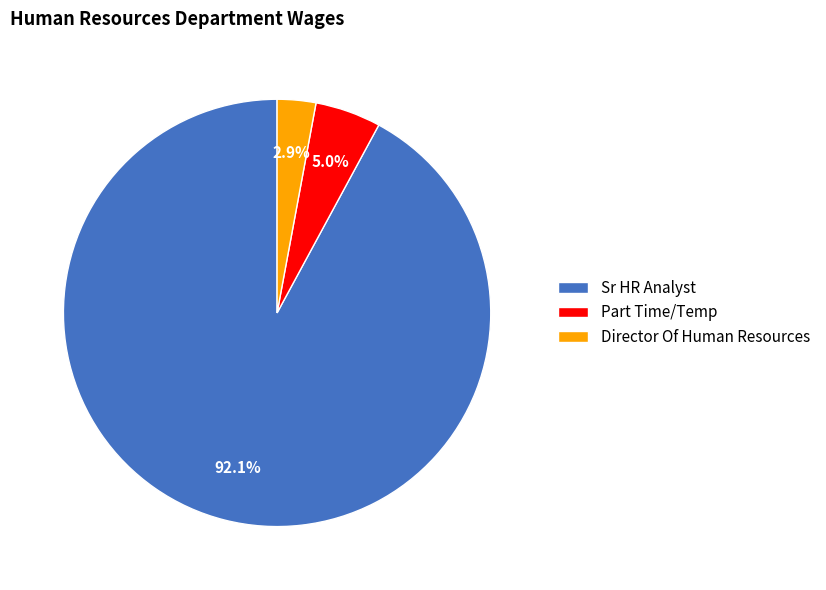

To the nearest percent, what percentage of the pie is Sr HR Analyst?

92%